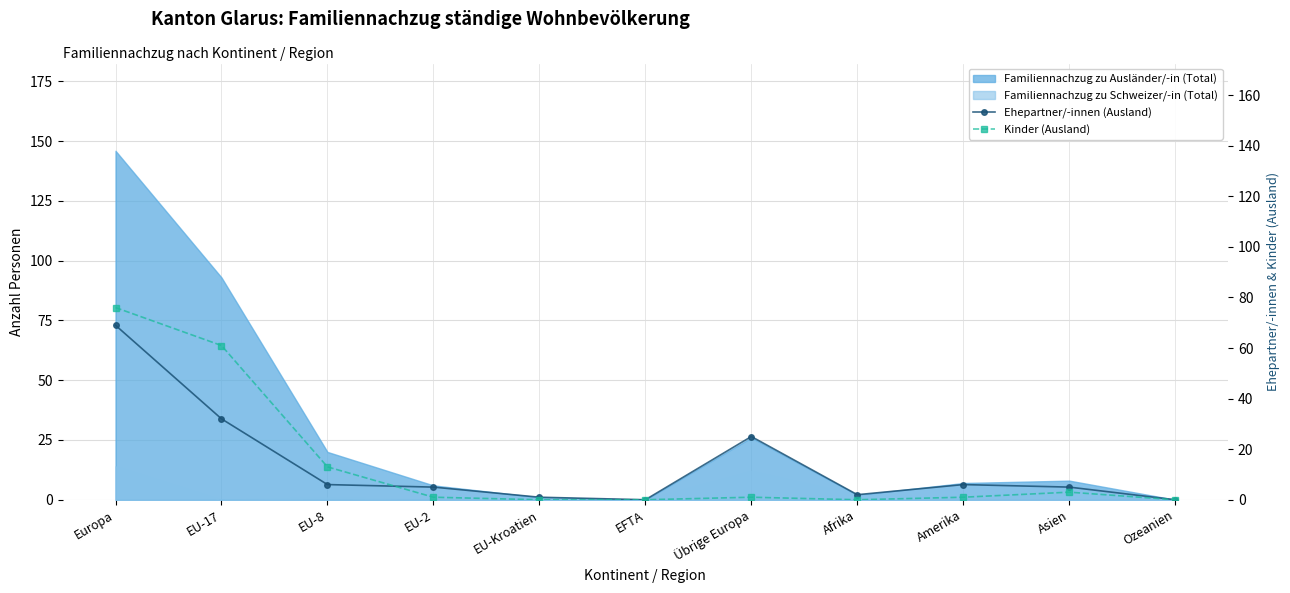

In Ehepartner/-innen (Ausland), how many points are lower than both neighbors (excluding endpoints)?

2